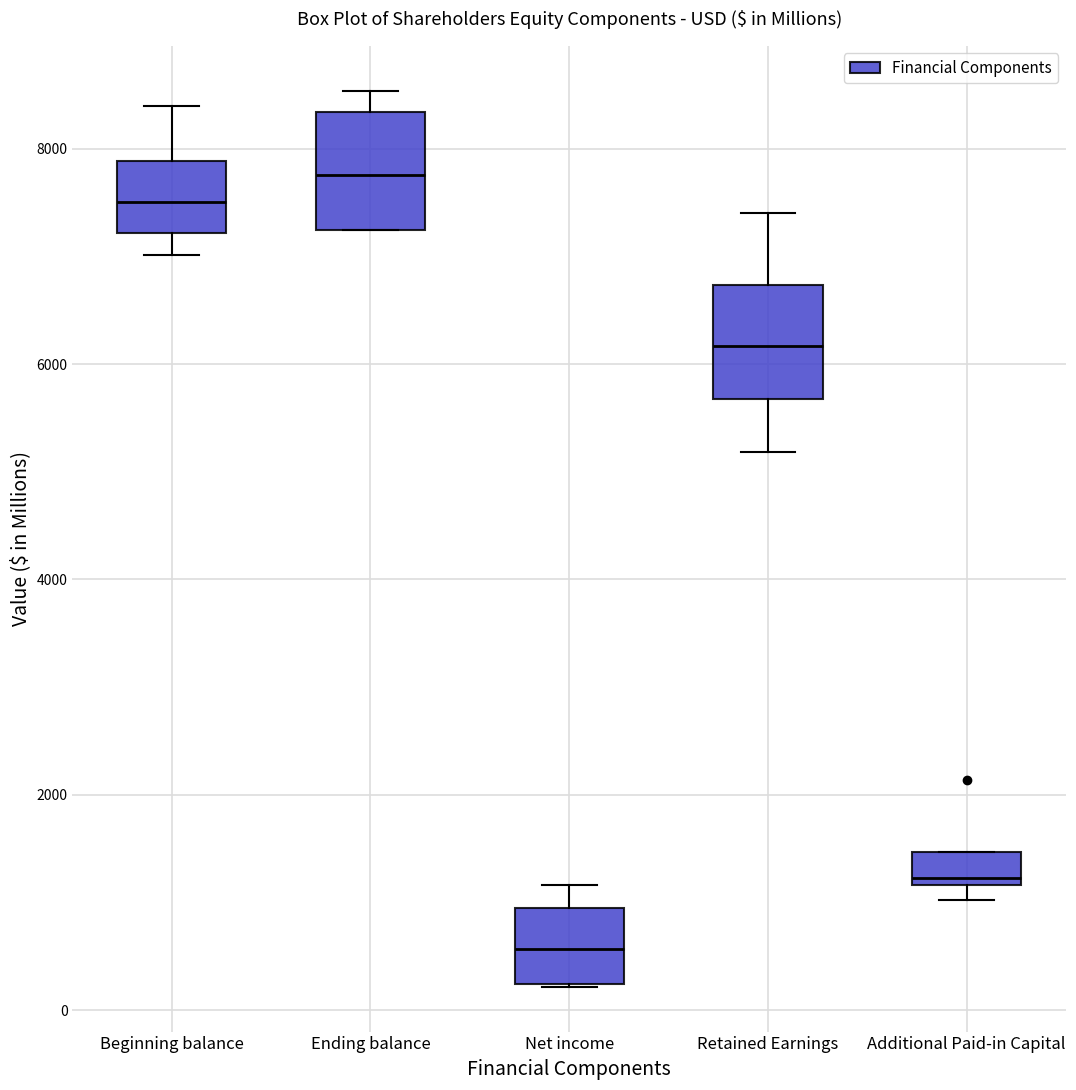

Reading left to right, transcribe this box plot: for each box, give where its median line is, the range the box spans, and where its two whiskers end, as read against the y-axis. The values are not printed on the chart, so give them approximately, as read against the axis.

Beginning balance: median 7600, box 7200 to 7800, whiskers 7000 to 8400
Ending balance: median 7800, box 7200 to 8400, whiskers 7200 to 8600
Net income: median 600, box 200 to 1000, whiskers 200 to 1200
Retained Earnings: median 6200, box 5600 to 6800, whiskers 5200 to 7400
Additional Paid-in Capital: median 1200 (just above the box's lower edge), box 1200 to 1400, whiskers 1000 to 1400